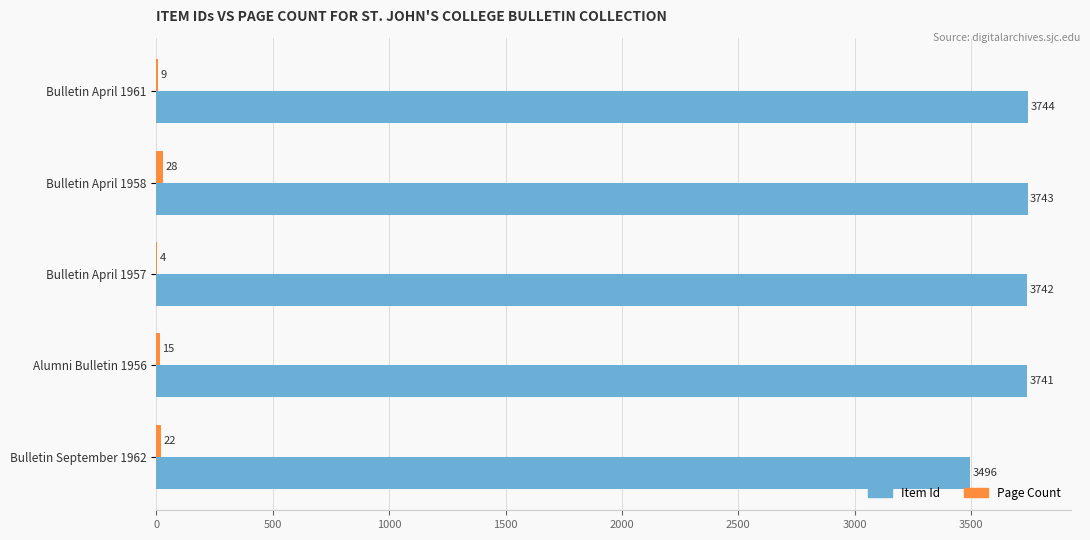

What is the maximum value shown in the chart?

3744